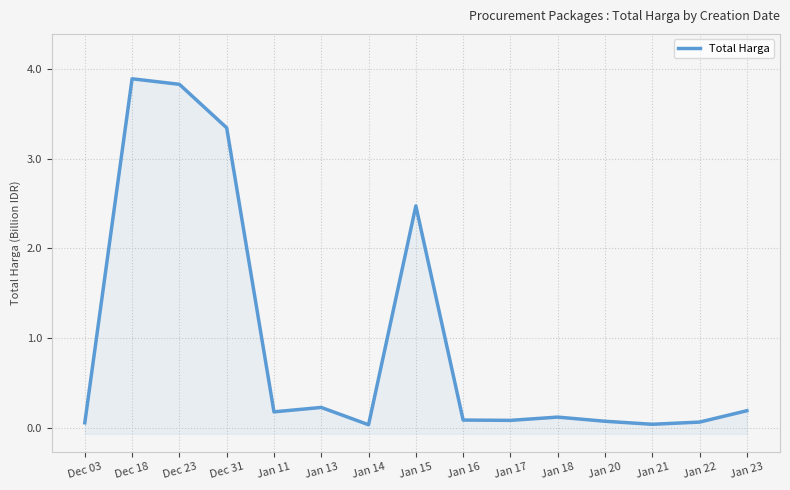

What is the difference between the second highest and minimum values?

3.8